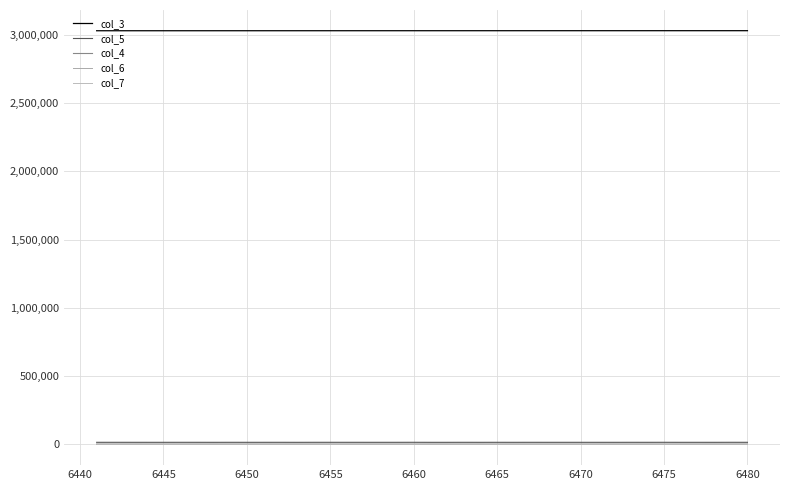

What are all the series names shown in the legend?

col_3, col_5, col_4, col_6, col_7